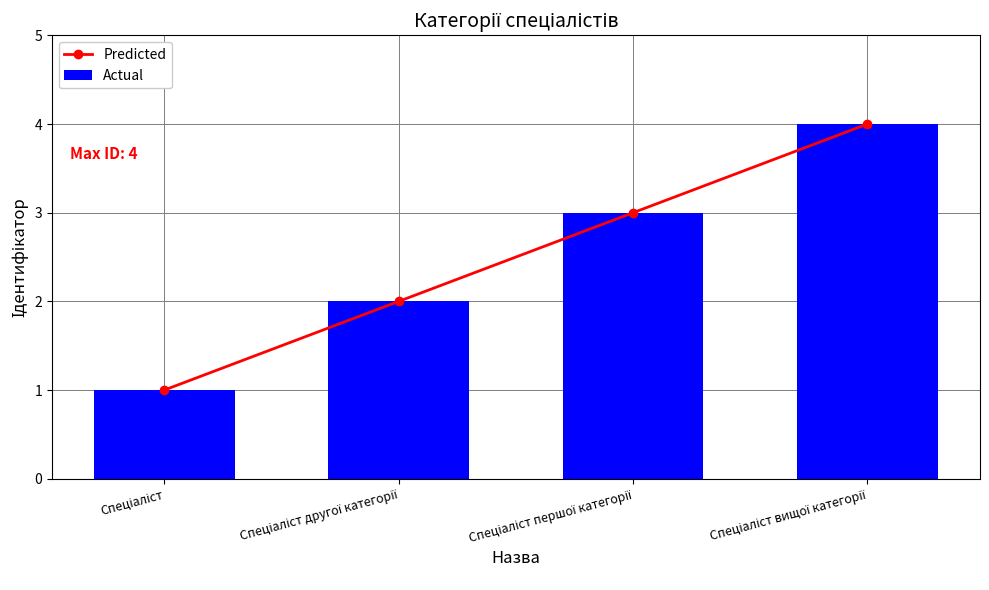

What is the difference between the maximum and minimum values in the Predicted series?

3